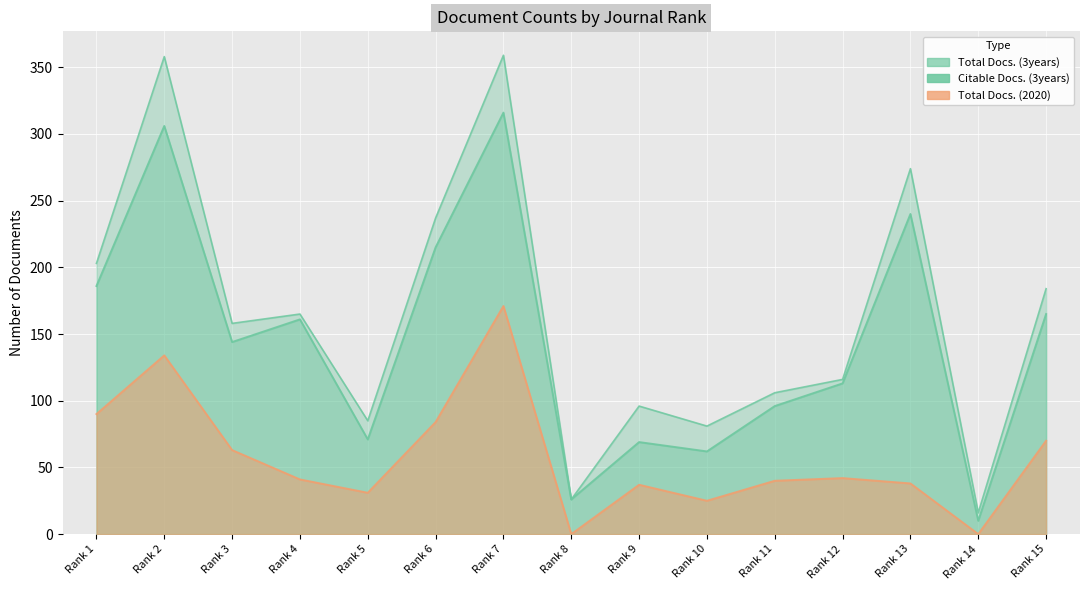

Is the value of Total Docs. (2020) at Rank 1 greater than the value of Citable Docs. (3years) at Rank 8?

Yes